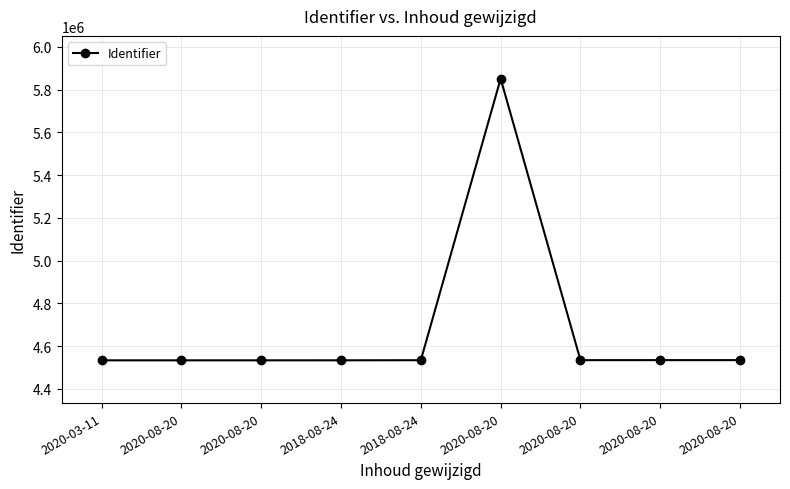

How many series are shown in this chart?

1